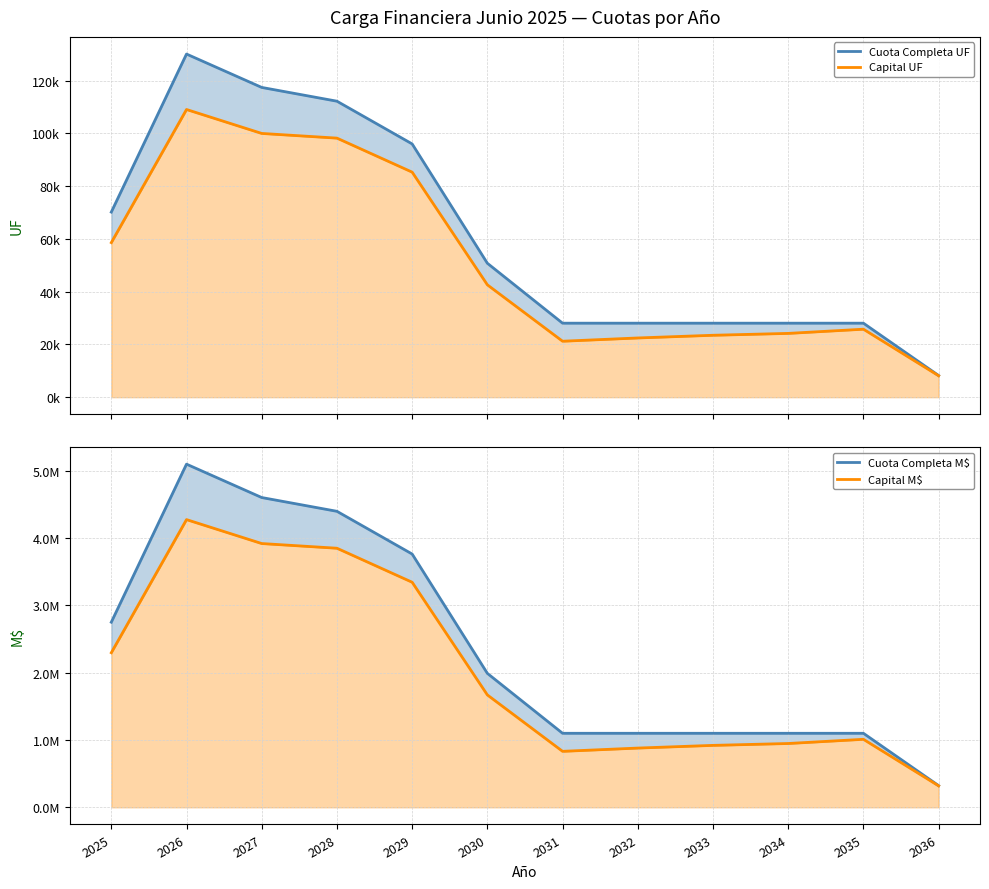

At which category does the chart reach its peak across all series?

2026